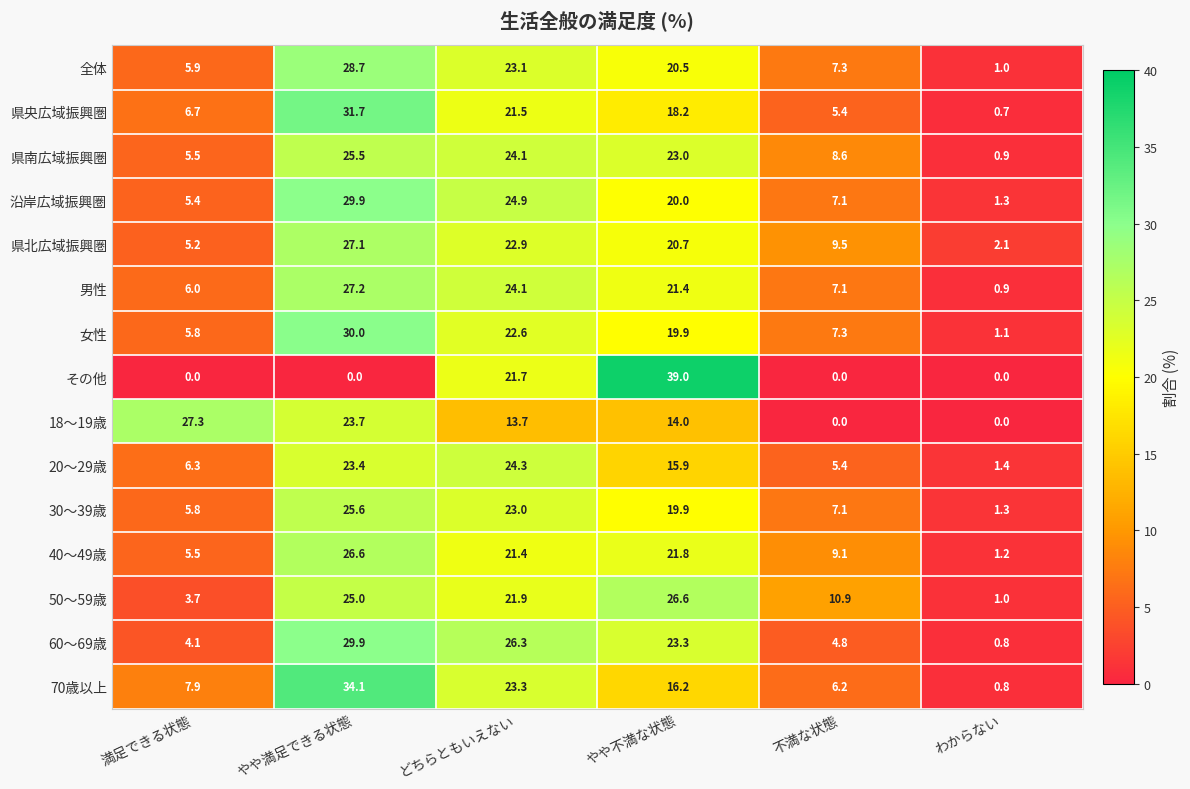

The 県南広域振興圏 series shows 23.0 at やや不満な状態. True or false?

True